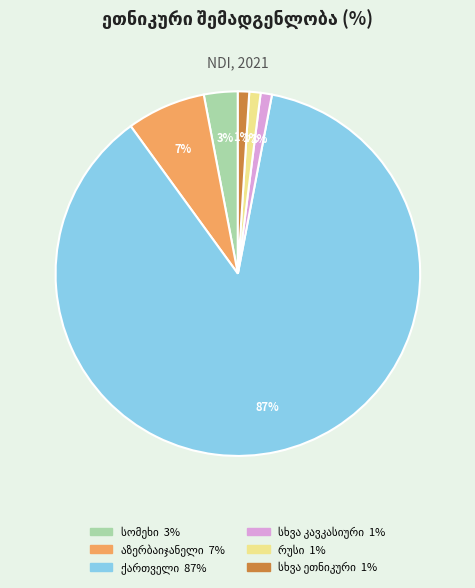

Is there a majority slice in this chart?

Yes